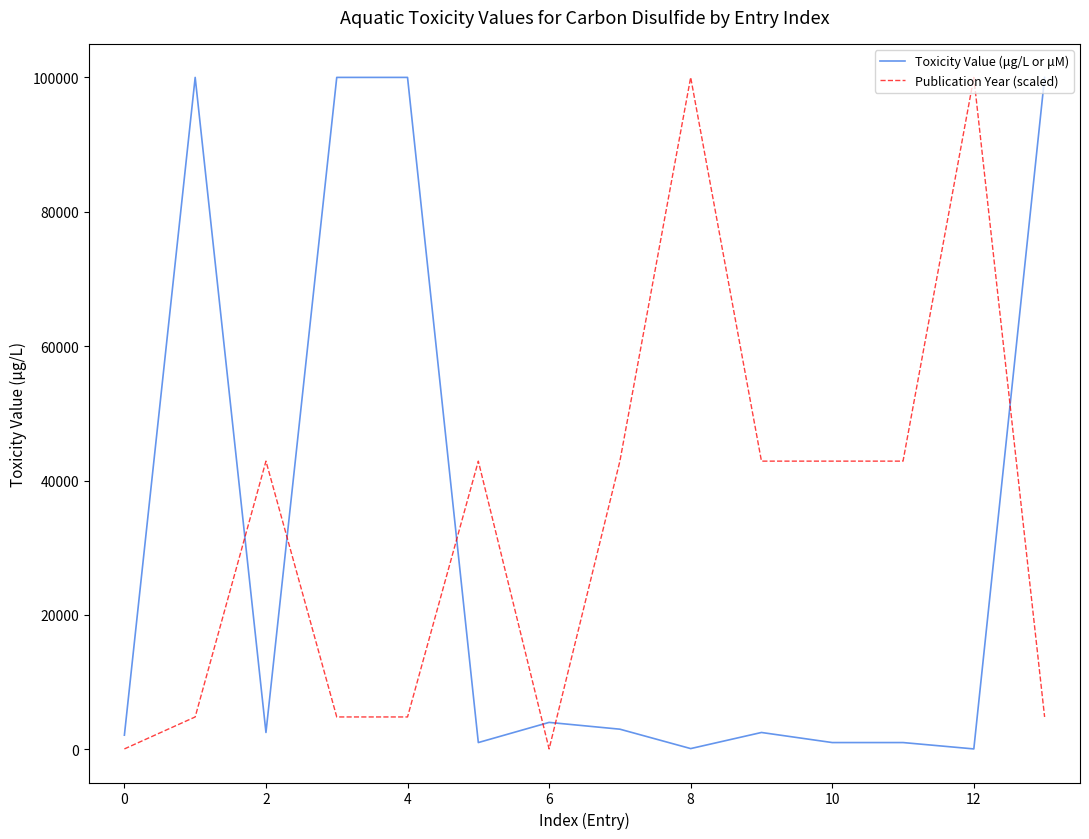

What is the greatest value displayed?

100000.0